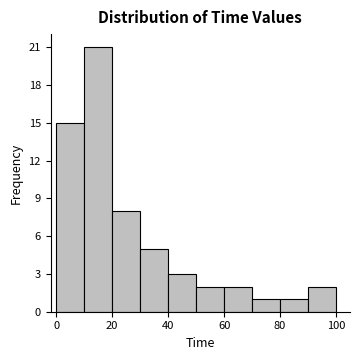

Over which range of the x-axis is the bar tallest?

10 to 20